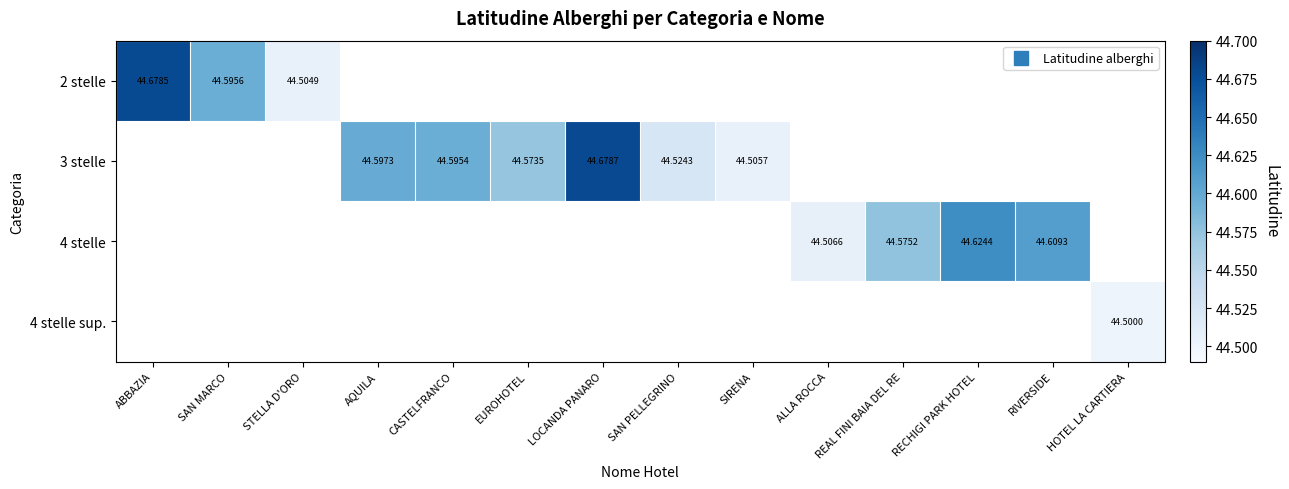

At which label does 2 stelle reach its peak?

ABBAZIA